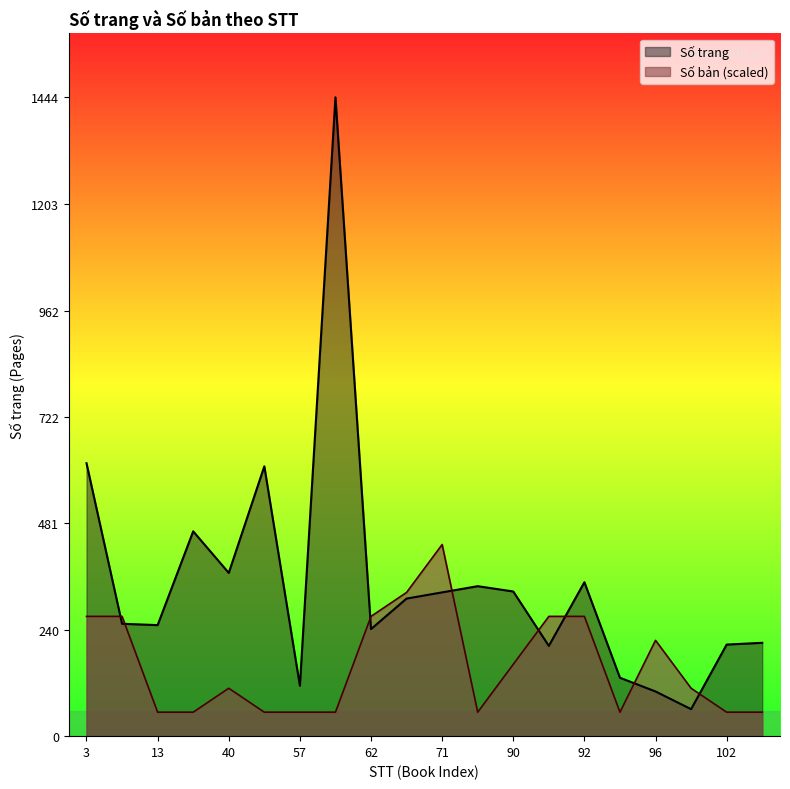

Reading left to right, transcribe all the data shown in this chart.

Số trang: 3=617.0	7=254.0	13=251.0	31=463.0	40=369.0	52=610.0	57=114.0	58=1444.0	62=242.0	63=311.0	71=325.0	72=339.0	90=327.0	91=204.0	92=348.0	93=132.0	96=101.0	98=61.0	102=207.0	103=211.0
Số bản: 3=270.8	7=270.8	13=54.1	31=54.1	40=108.3	52=54.1	57=54.1	58=54.1	62=270.8	63=324.9	71=433.2	72=54.1	90=162.4	91=270.8	92=270.8	93=54.1	96=216.6	98=108.3	102=54.1	103=54.1